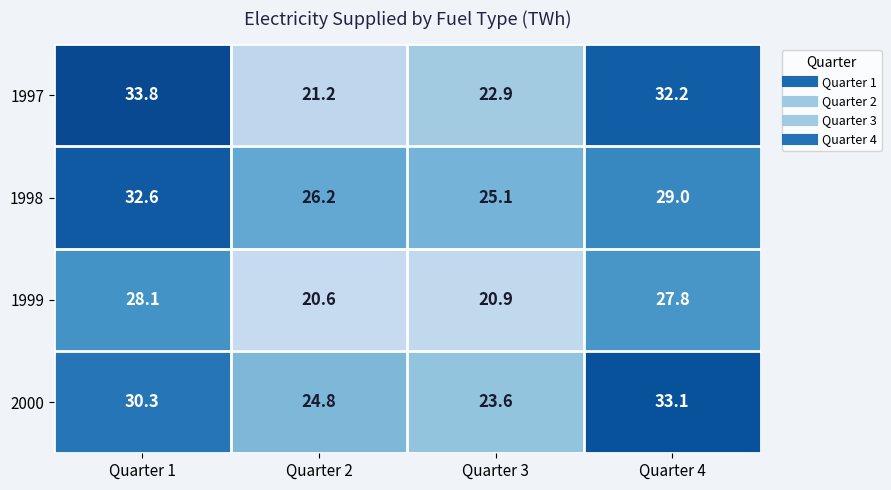

What is the sum of all 1998 values?

112.9